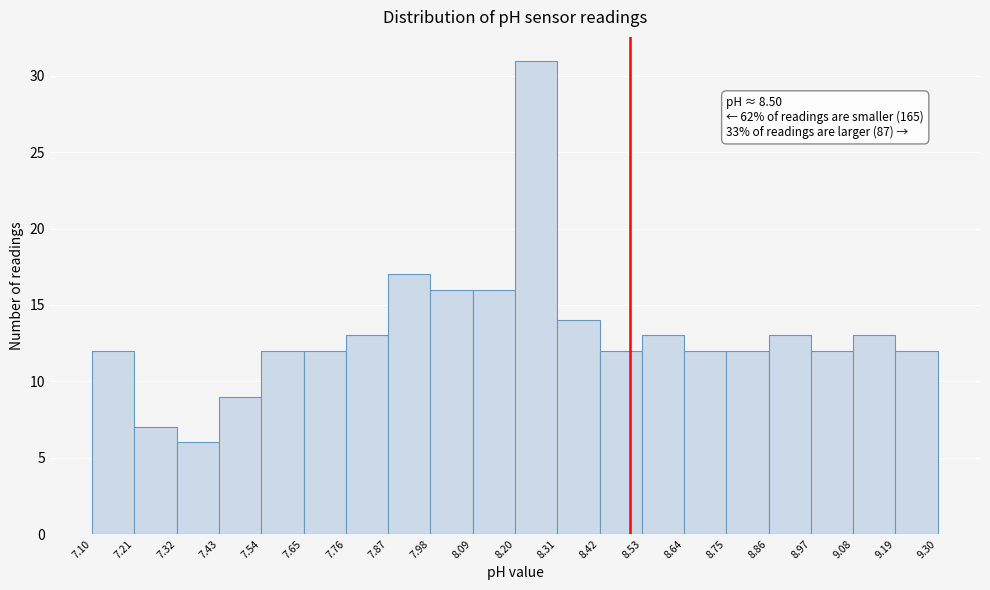

Over which range of the x-axis is the bar tallest?

8.20 to 8.31